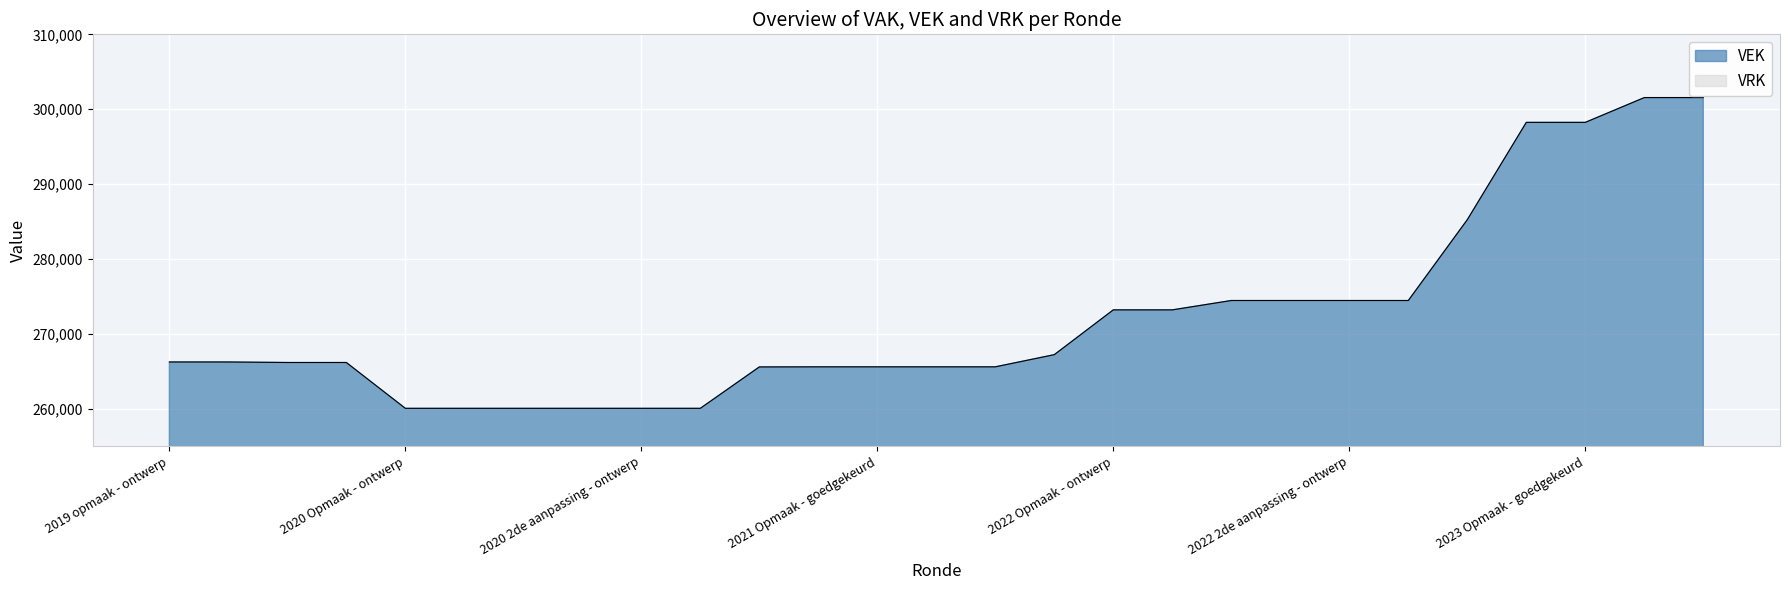

The VEK series shows 156806 at 2022 Opmaak - ontwerp. True or false?

False